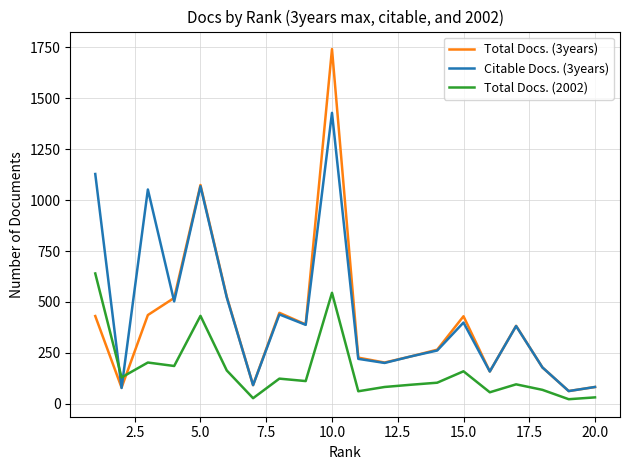

Which series has the widest spread of values?

Total Docs. (3years)